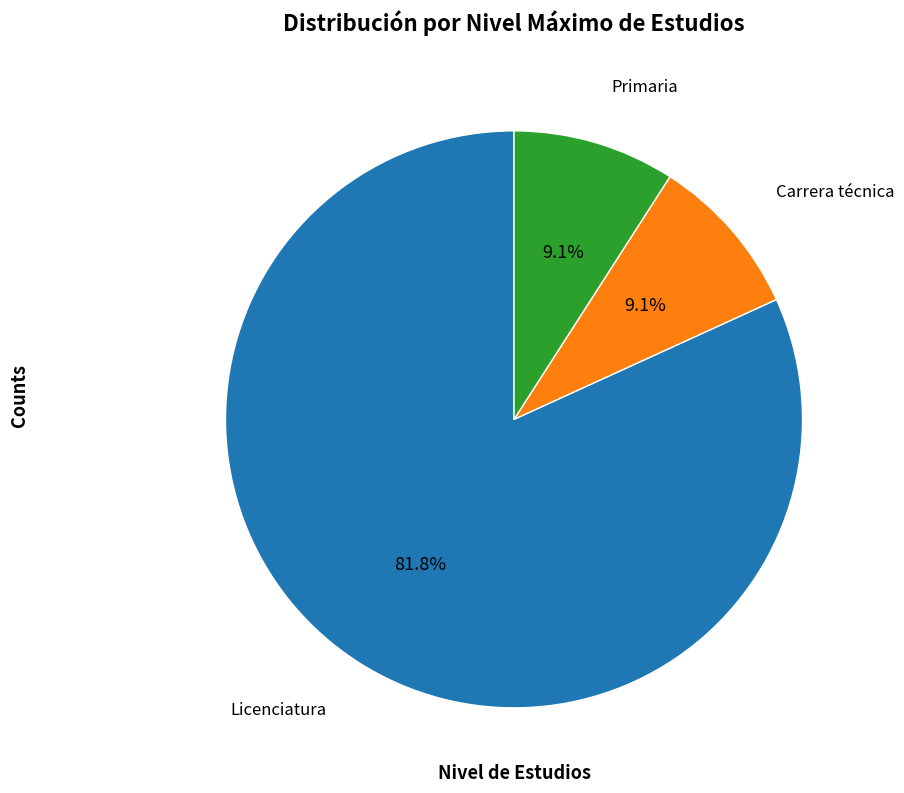

Does any single category account for the majority?

Yes